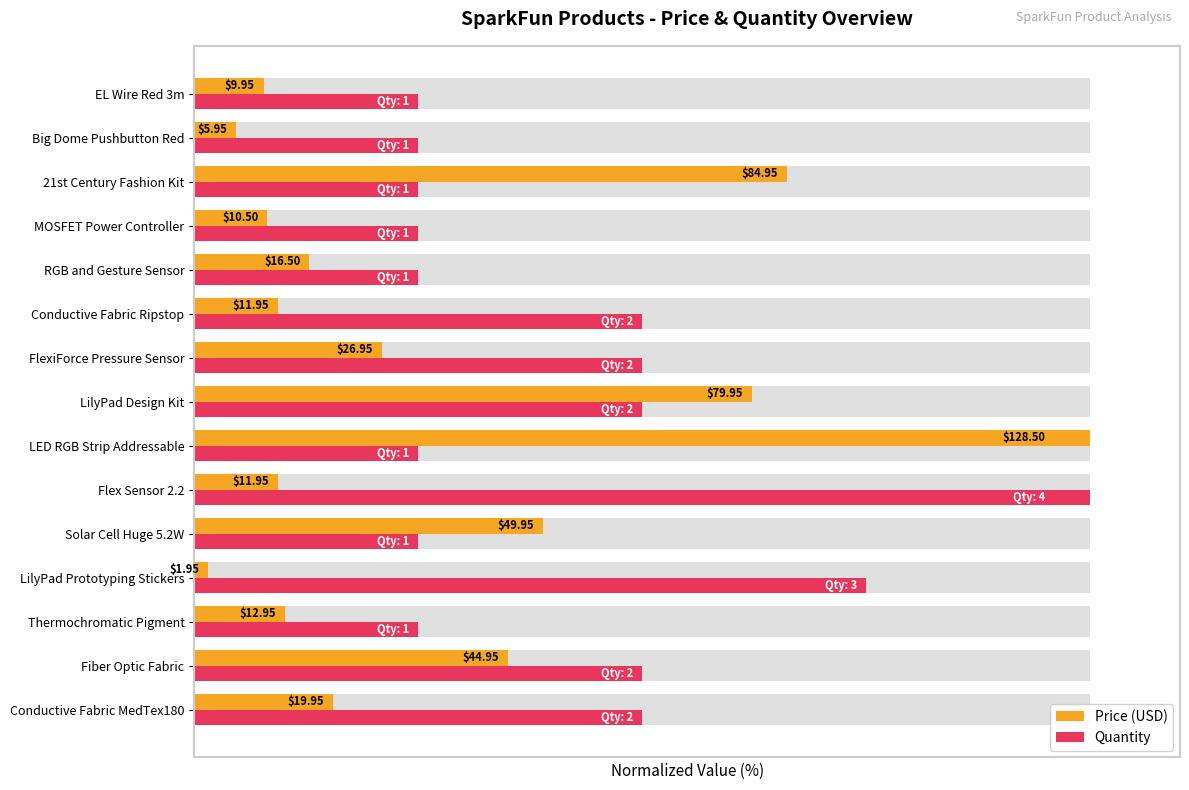

Which series has the largest total across all categories?

Quantity